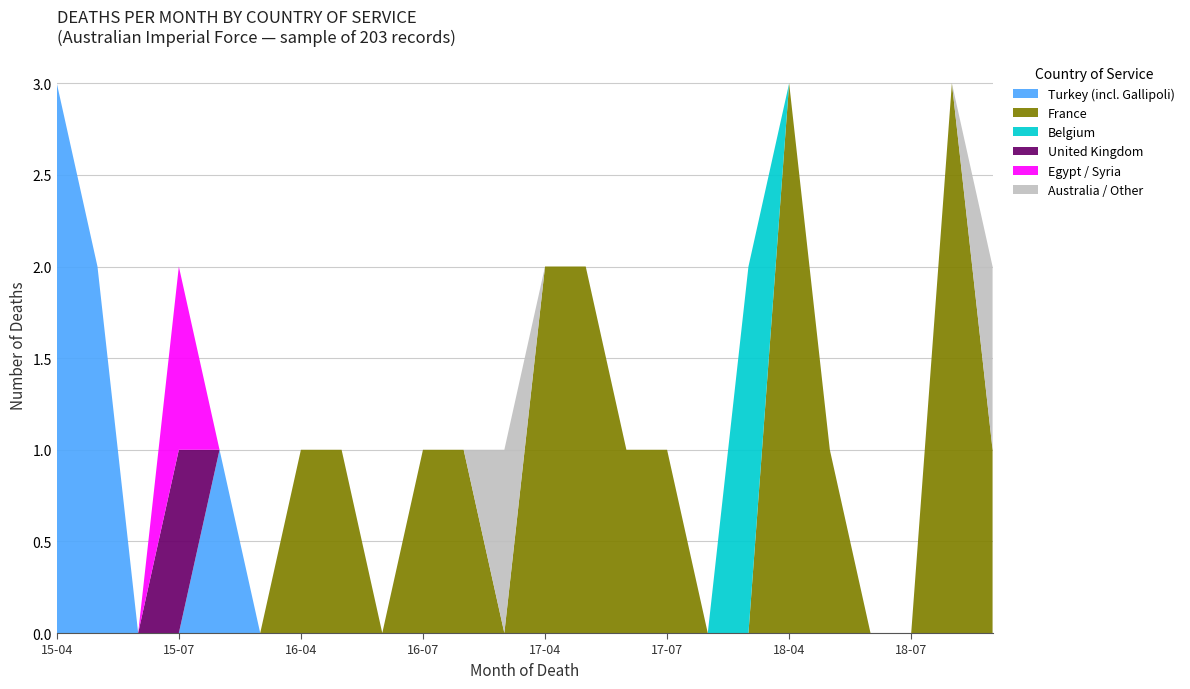

Reading left to right, list all the values displayed in this chart.

Turkey (incl. Gallipoli): 3	2	0	0	1	0	0	0	0	0	0	0	0	0	0	0	0	0	0	0	0	0	0	0
France: 0	0	0	0	0	0	1	1	0	1	1	0	2	2	1	1	0	0	3	1	0	0	3	1
Belgium: 0	0	0	0	0	0	0	0	0	0	0	0	0	0	0	0	0	2	0	0	0	0	0	0
United Kingdom: 0	0	0	1	0	0	0	0	0	0	0	0	0	0	0	0	0	0	0	0	0	0	0	0
Egypt / Syria: 0	0	0	1	0	0	0	0	0	0	0	0	0	0	0	0	0	0	0	0	0	0	0	0
Australia / Other: 0	0	0	0	0	0	0	0	0	0	0	1	0	0	0	0	0	0	0	0	0	0	0	1